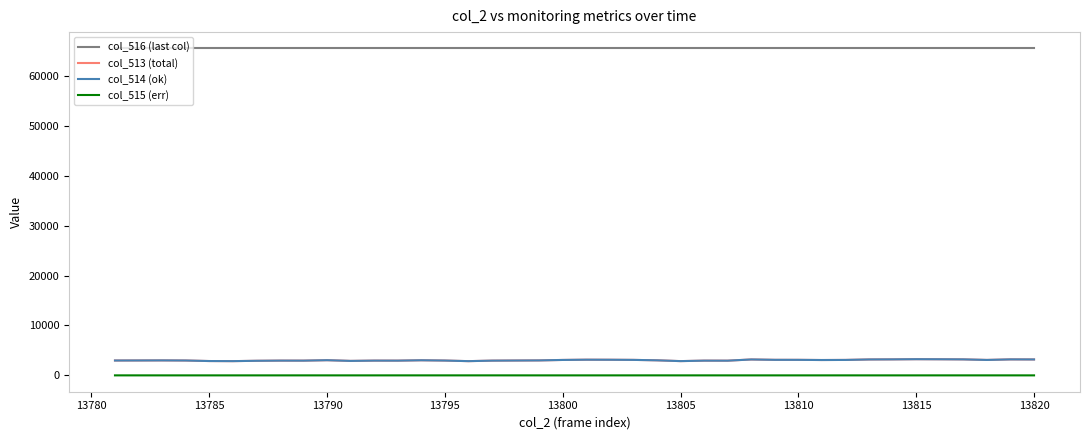

True or false: col_516 (last col) and col_513 (total) cross at least once.

False